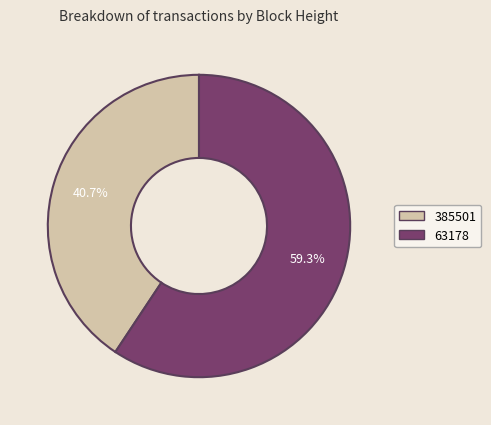

What is the largest slice in the pie chart?

63178